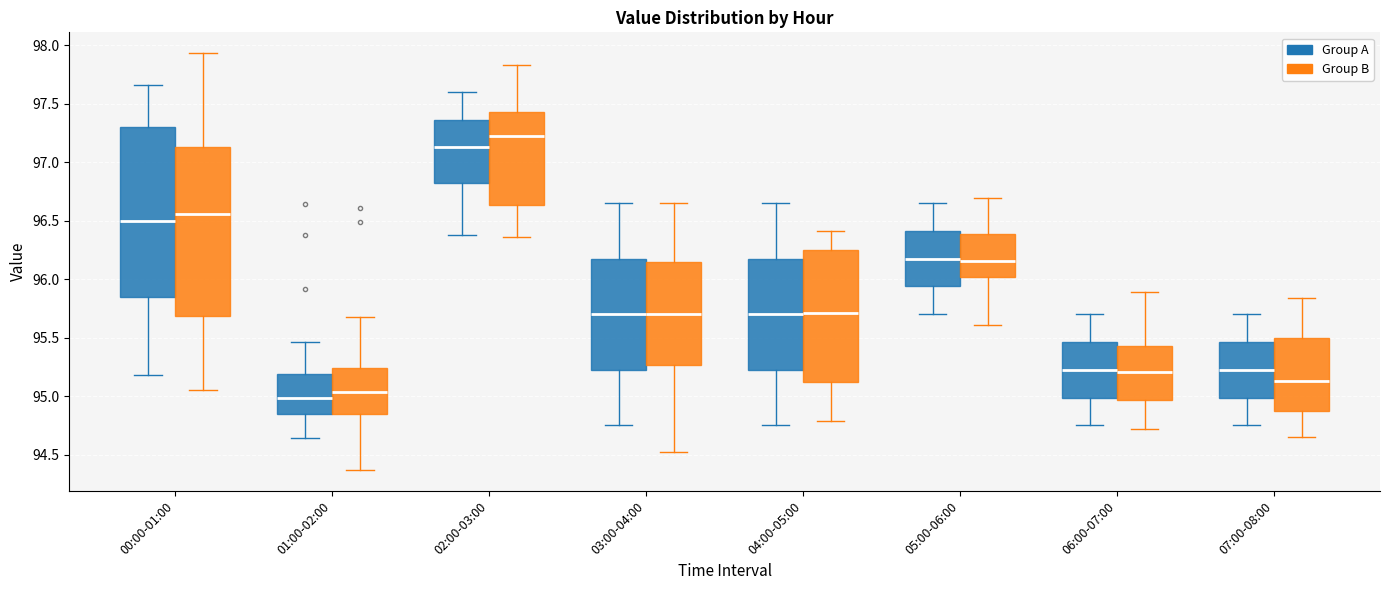

Where does the upper whisker of the box for 07:00-08:00 (Group B) end on the y-axis? The values are not printed on the chart, so give them approximately, as read against the axis.

95.85